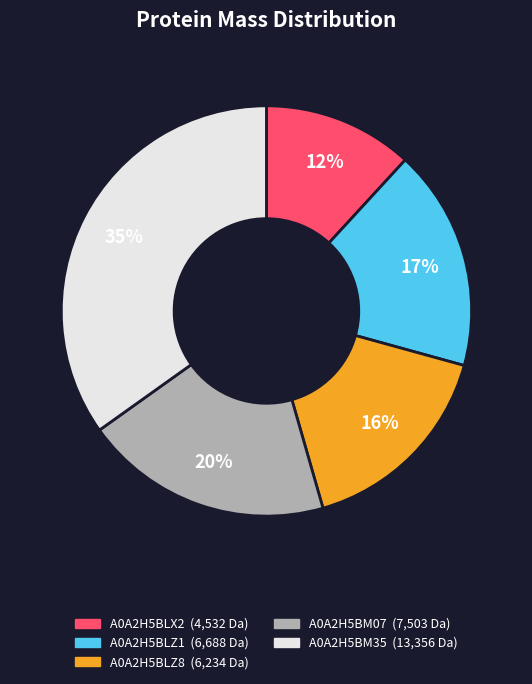

Which has a higher value, A0A2H5BLZ1 or A0A2H5BLZ8?

A0A2H5BLZ1